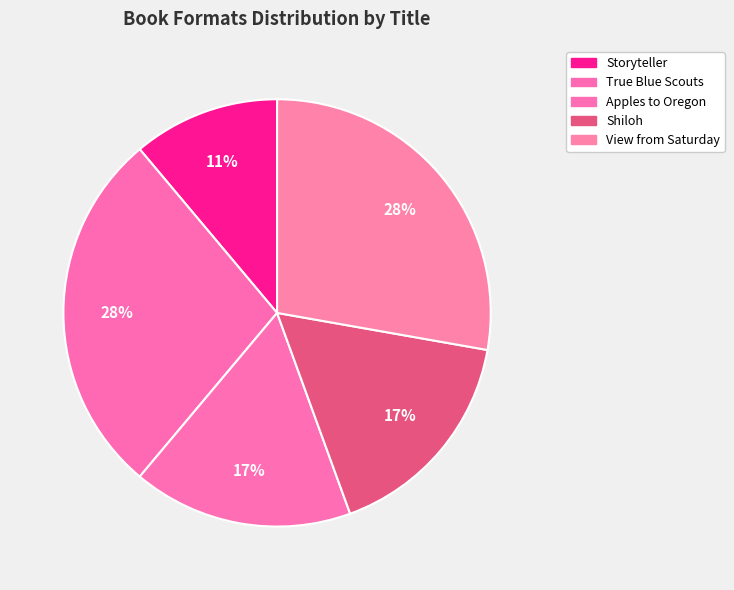

How many slices are in this pie chart?

5